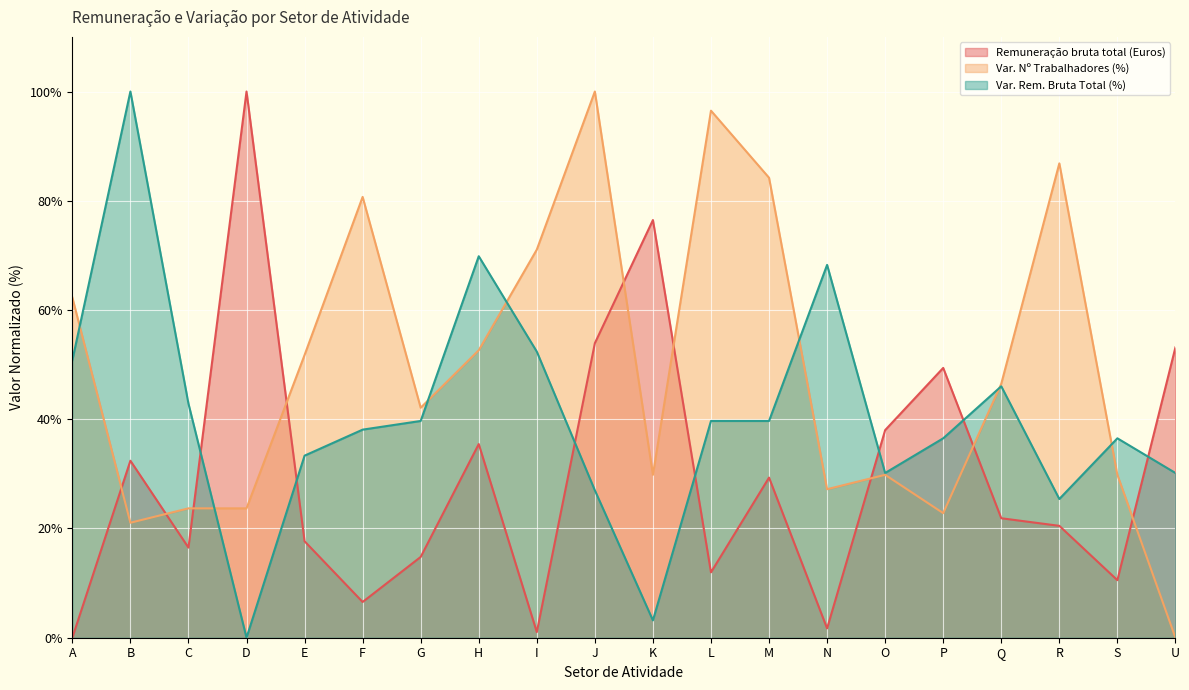

How many values in the Remuneração bruta total (Euros) series are below 21?

10